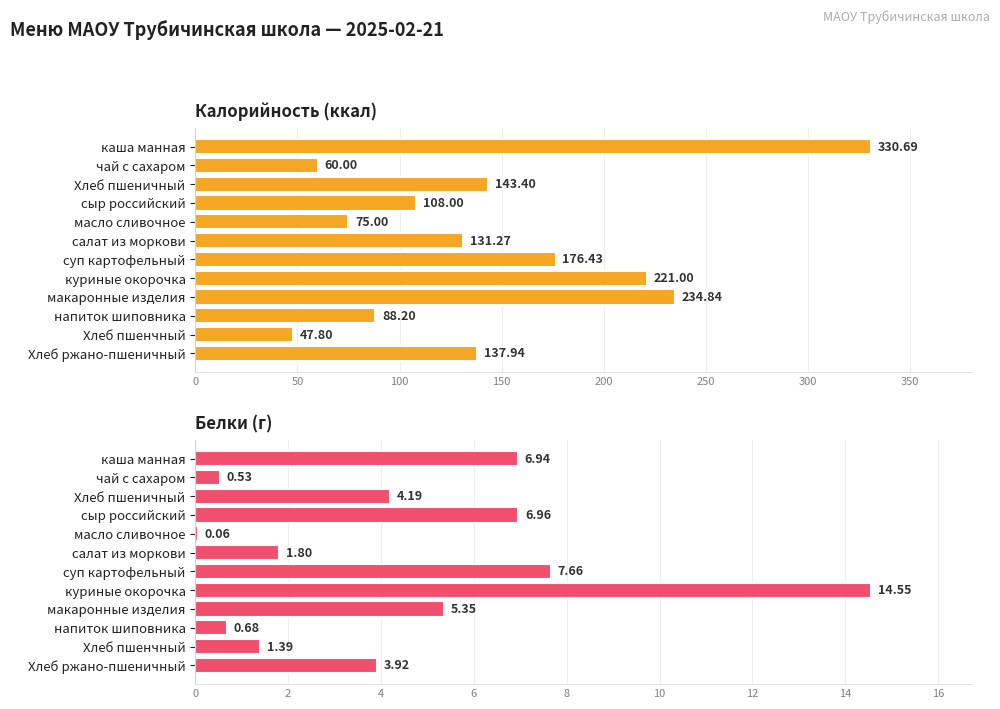

Reading right to left, extract all data points from this chart.

Калорийность (ккал): 137.9	47.8	88.2	234.8	221.0	176.4	131.3	75.0	108.0	143.4	60.0	330.7
Белки (г): 3.9	1.4	0.7	5.3	14.6	7.7	1.8	0.1	7.0	4.2	0.5	6.9